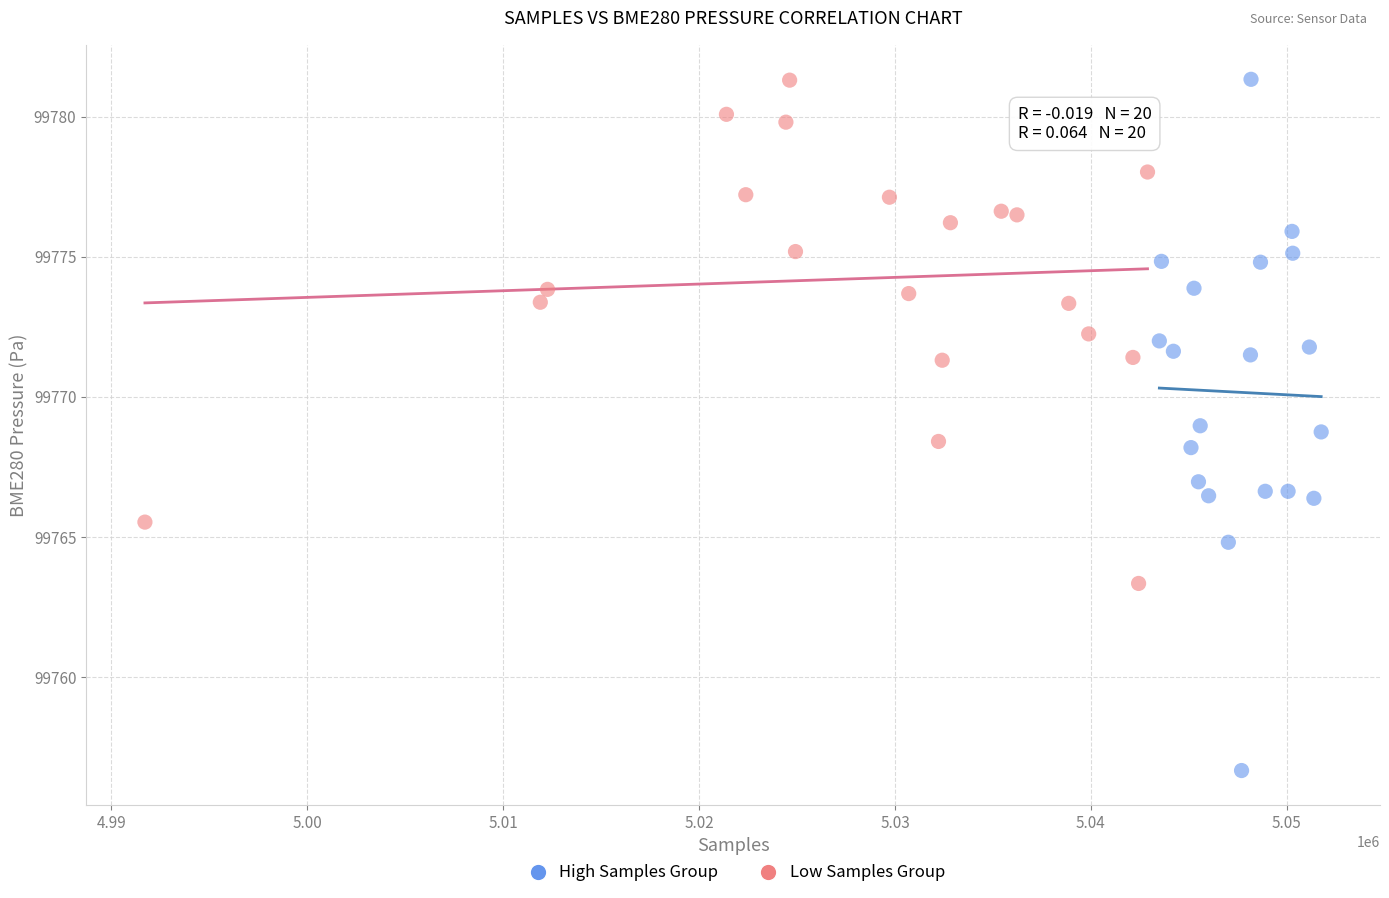

Which series has the largest Y range (max minus min)?

High Samples Group